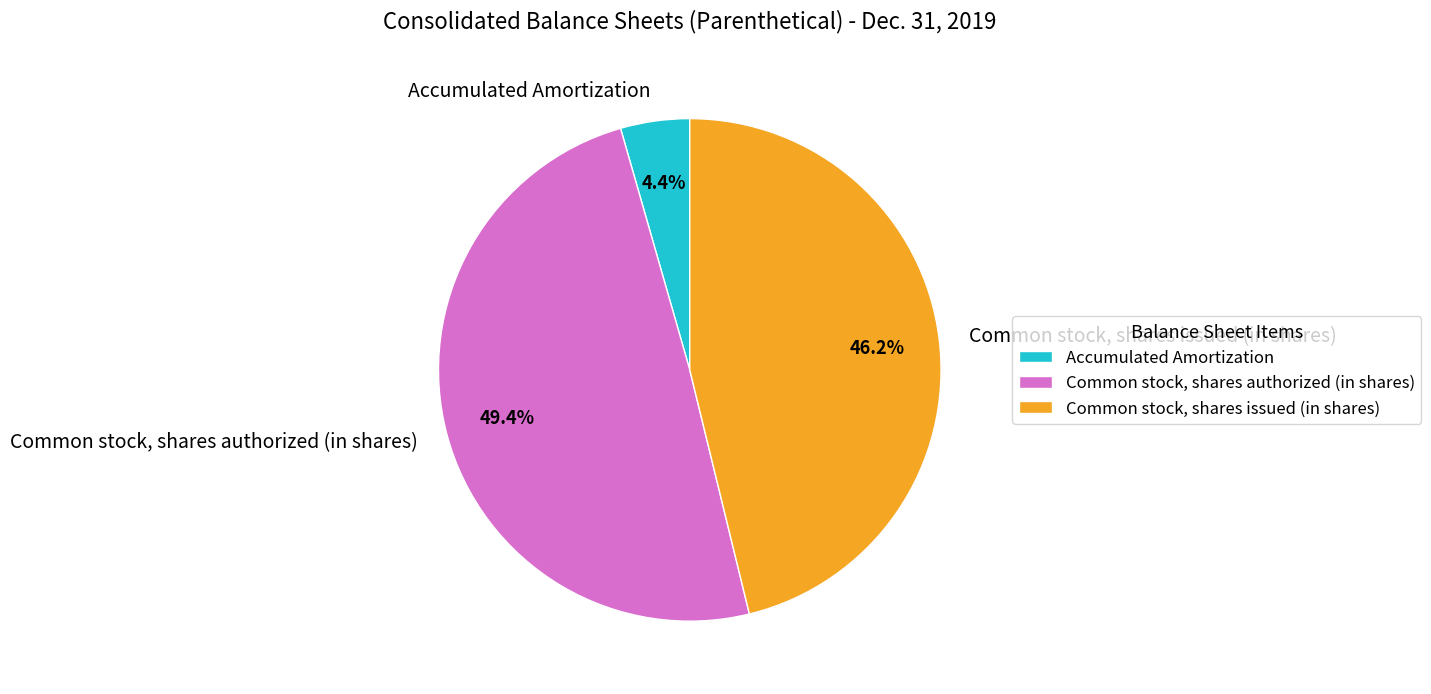

Between Accumulated Amortization and Common stock, shares authorized (in shares), which is larger?

Common stock, shares authorized (in shares)